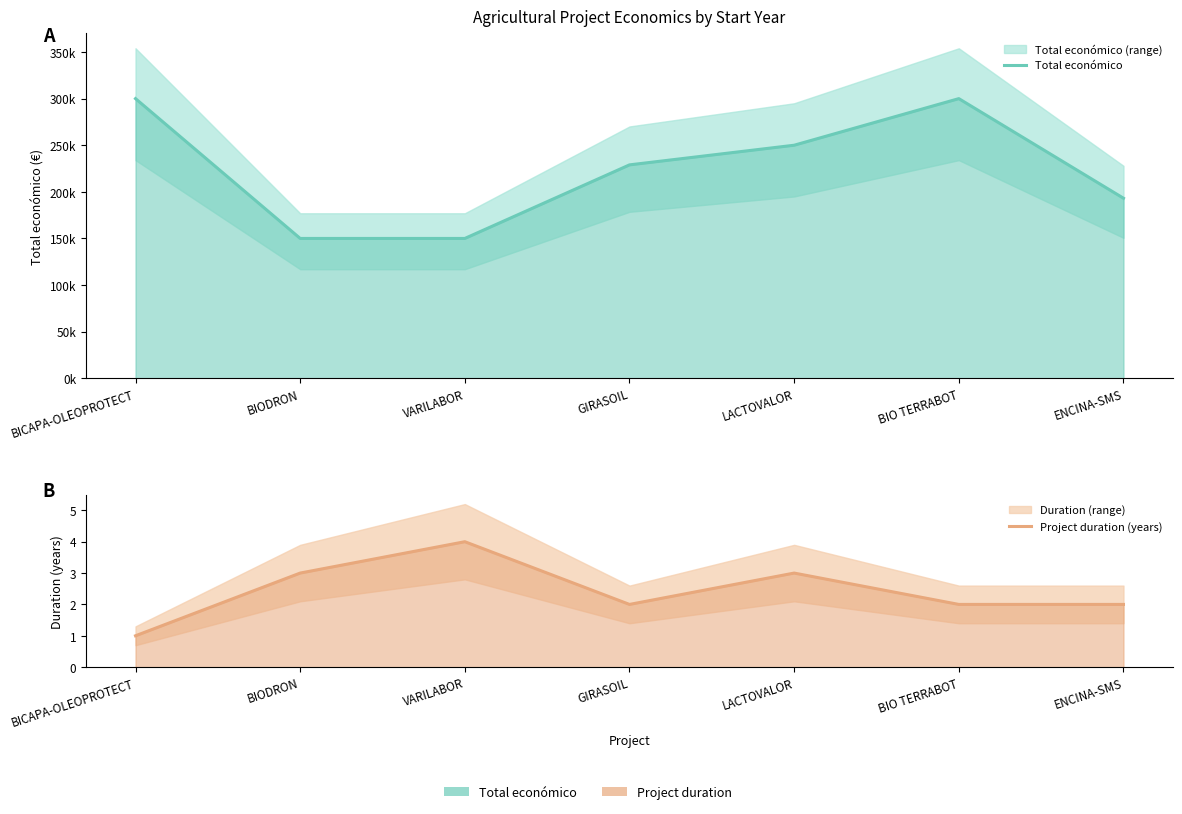

The value of Total económico at LACTOVALOR is 358833. True or false?

False